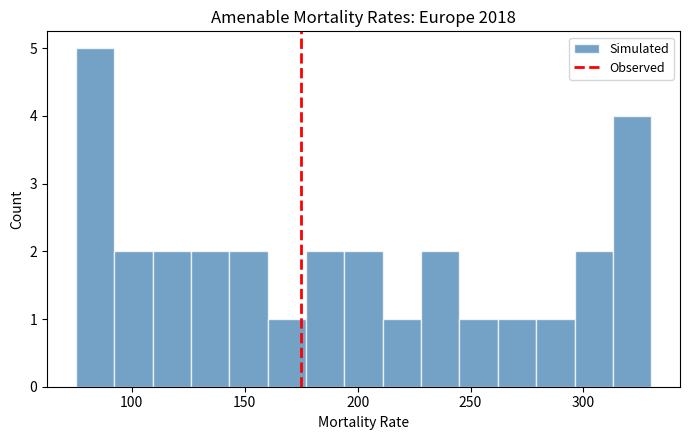

Around what value on the x-axis is the tallest bar? Give the approximate position of its centre, as read against the axis.

85